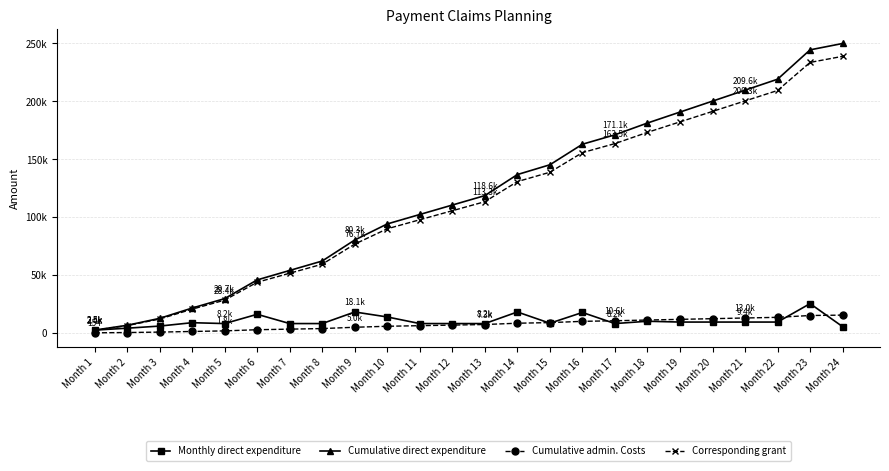

What are all the series names shown in the legend?

Monthly direct expenditure, Cumulative direct expenditure, Cumulative admin. Costs, Corresponding grant